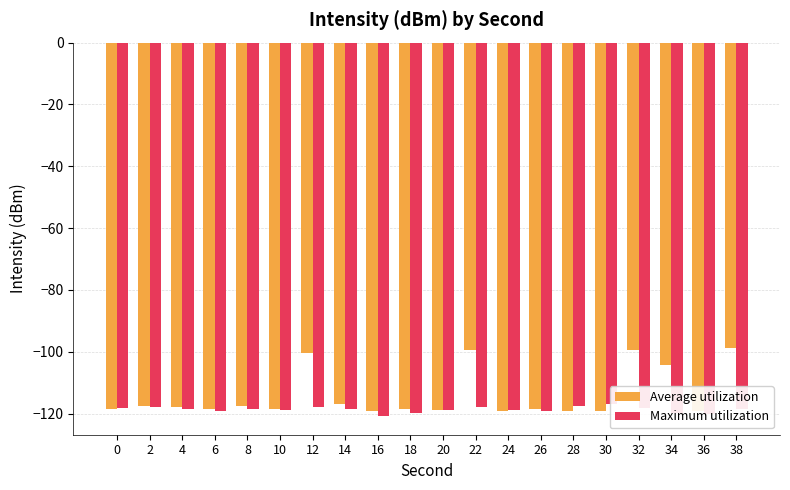

The Maximum utilization series shows -118.4 at 14. True or false?

True